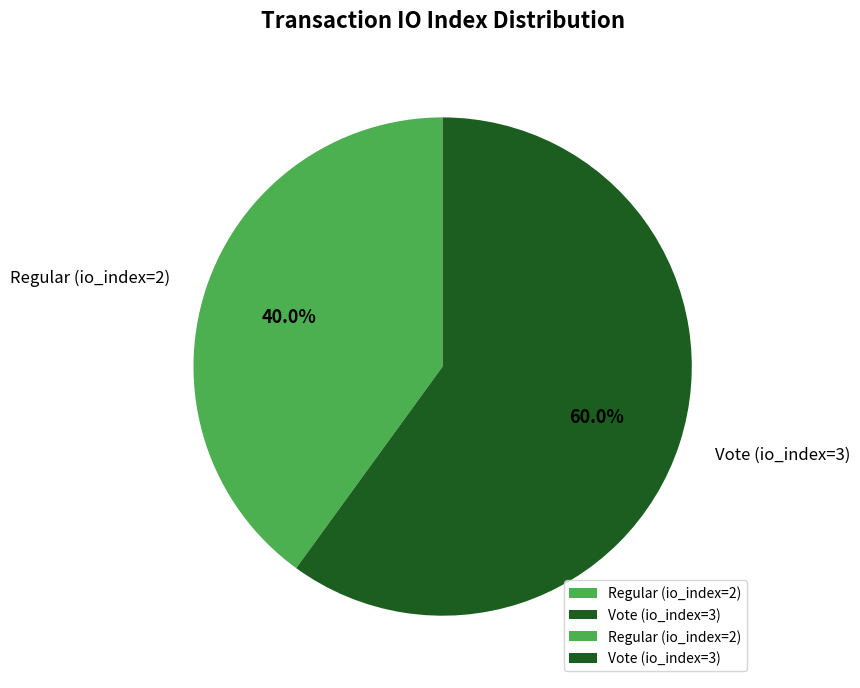

How many slices are in this pie chart?

2